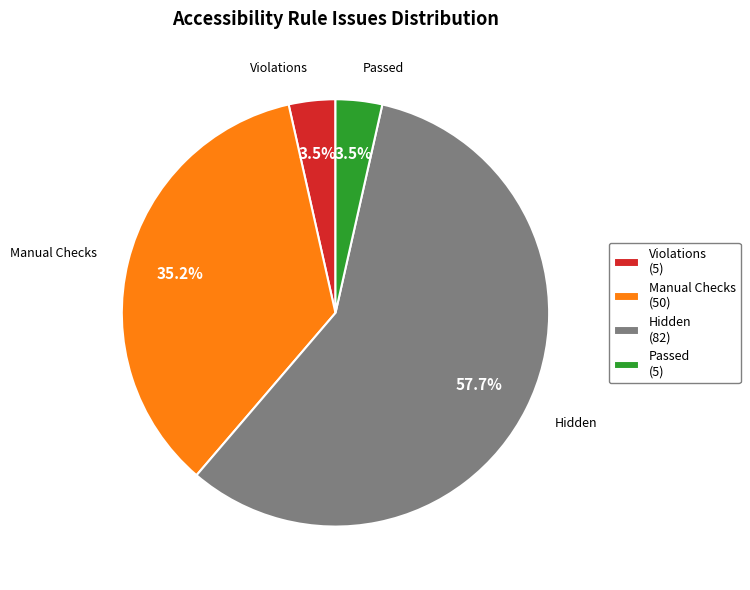

What is the ratio of the value at Passed (5) to the value at Violations (5)?

1.0